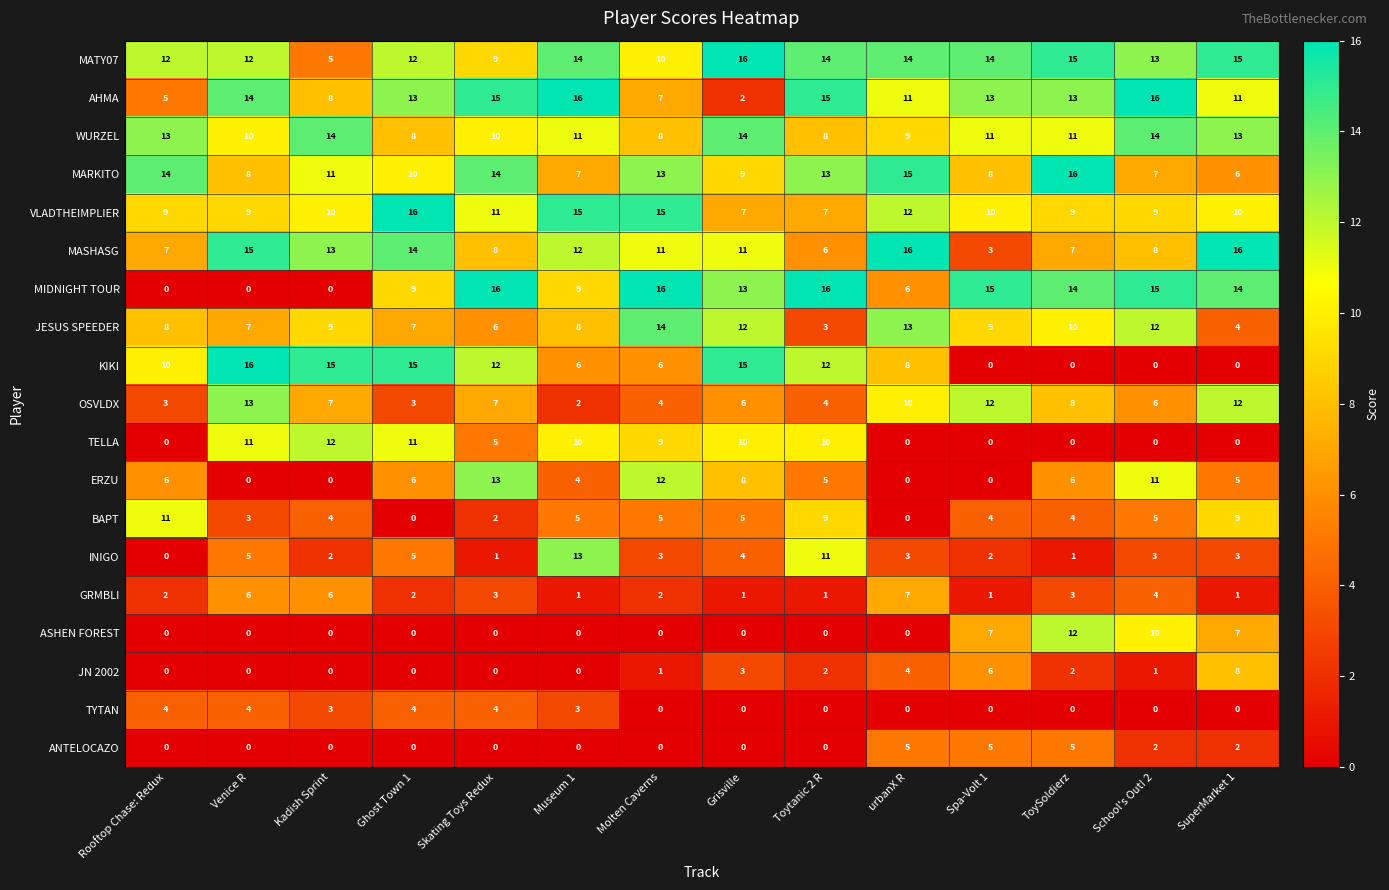

How many series are shown in this chart?

19